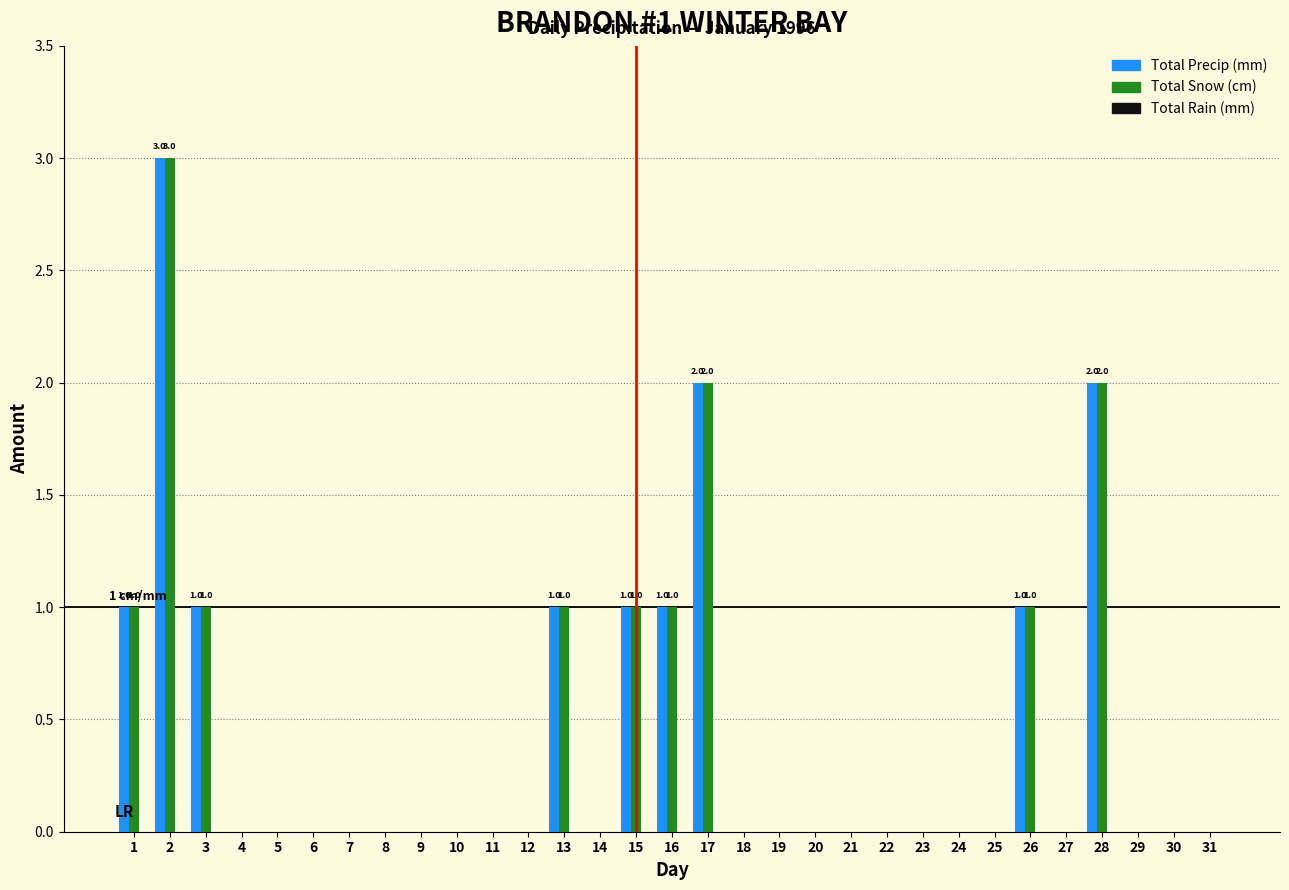

What is the maximum value shown in the chart?

3